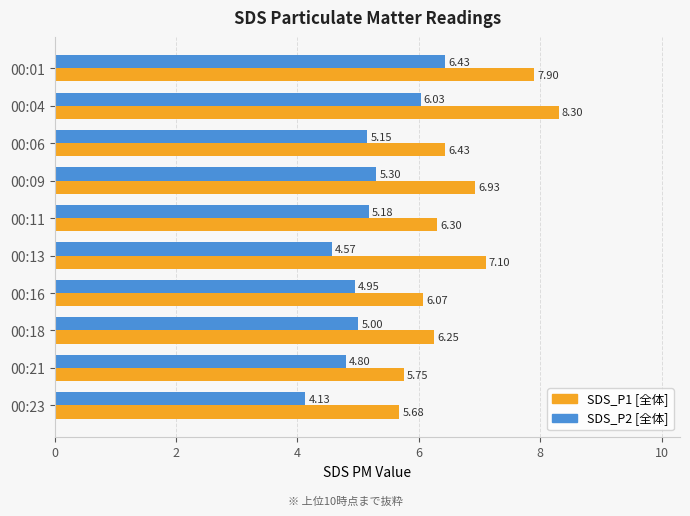

What is the total value across all series at 00:23?

9.8